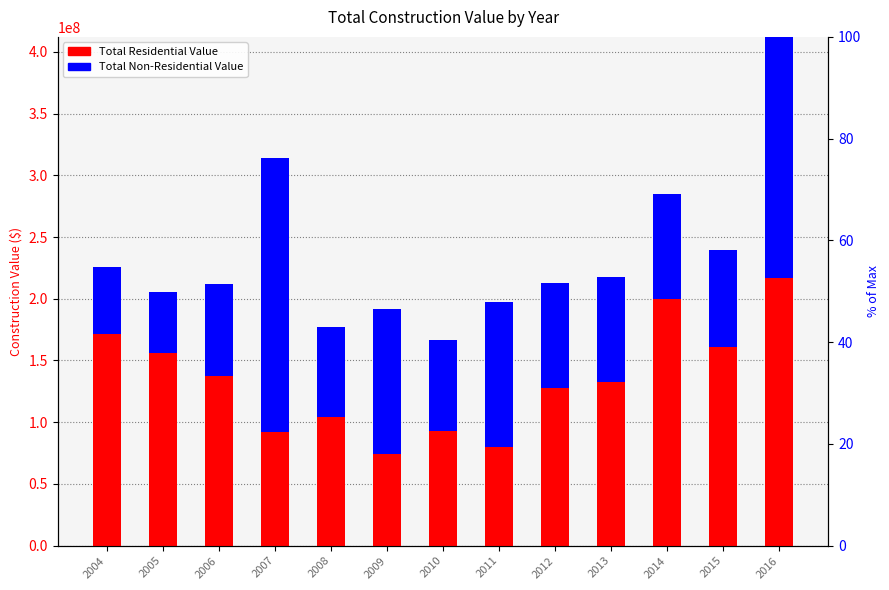

How many groups of bars are there?

13